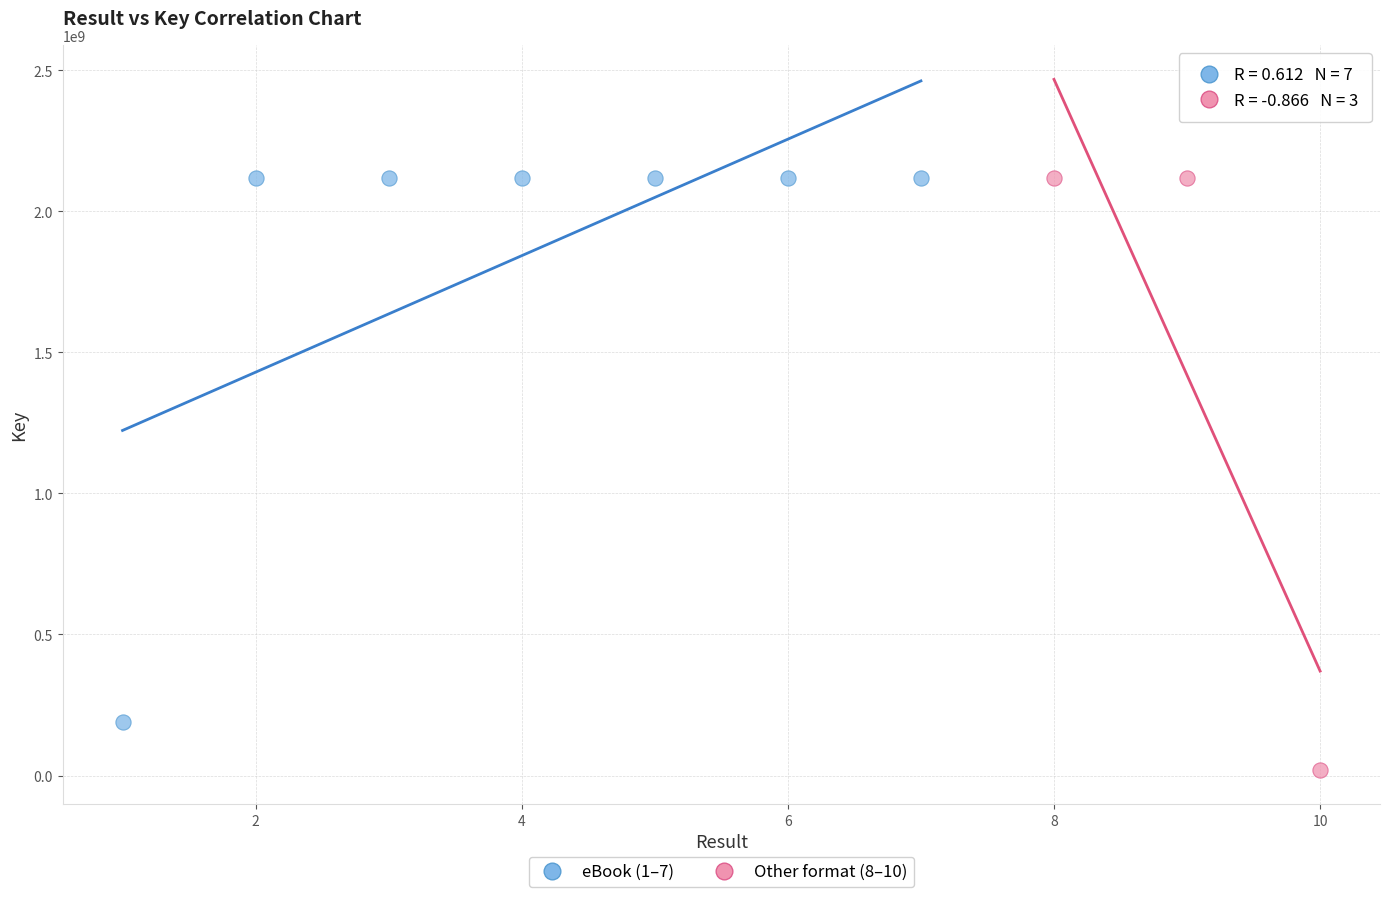

Which series contains the lowest Y value?

Other format (8–10)